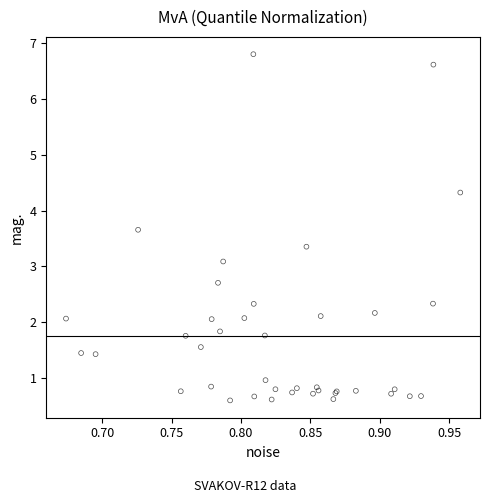

What Y value in the scatter plot is closest to 3?

3.1